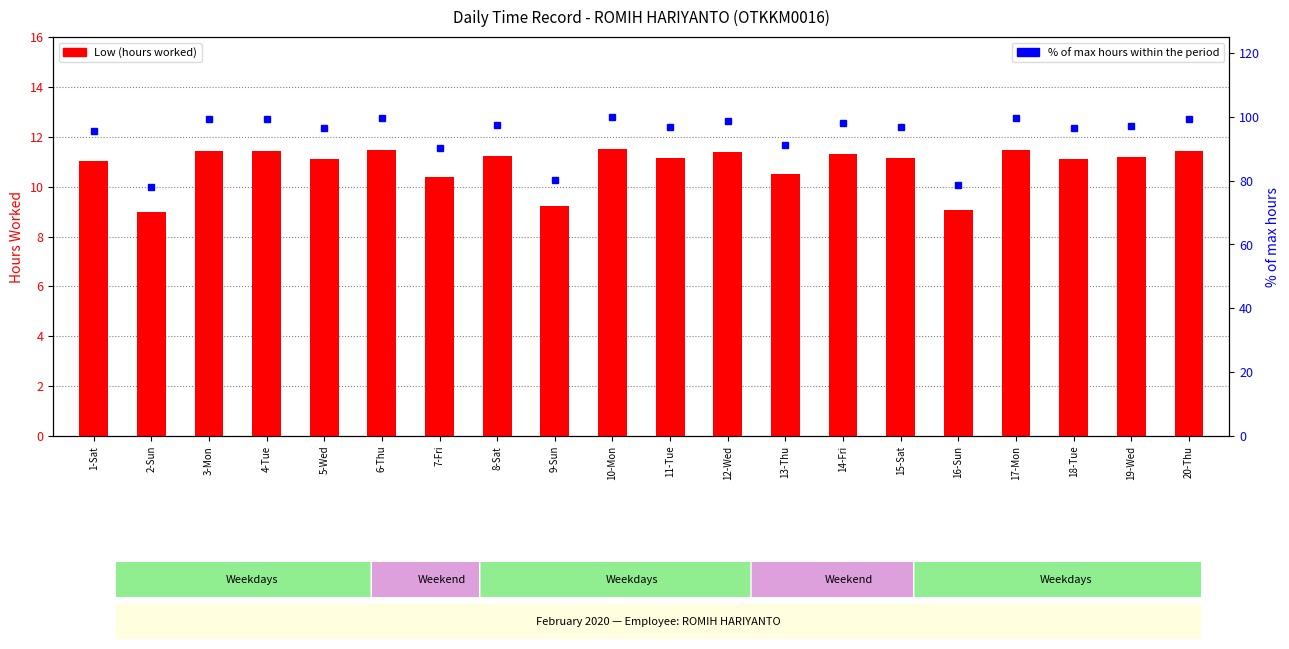

How many groups of bars are there?

20